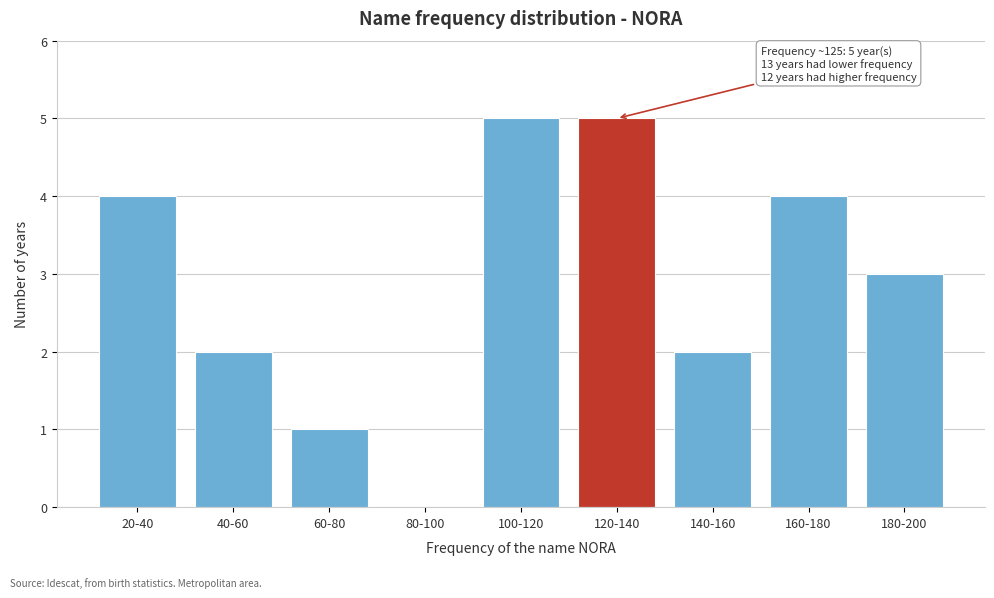

Reading right to left, extract all data points from this chart.

180-200=3	160-180=4	140-160=2	120-140=5	100-120=5	80-100=0	60-80=1	40-60=2	20-40=4